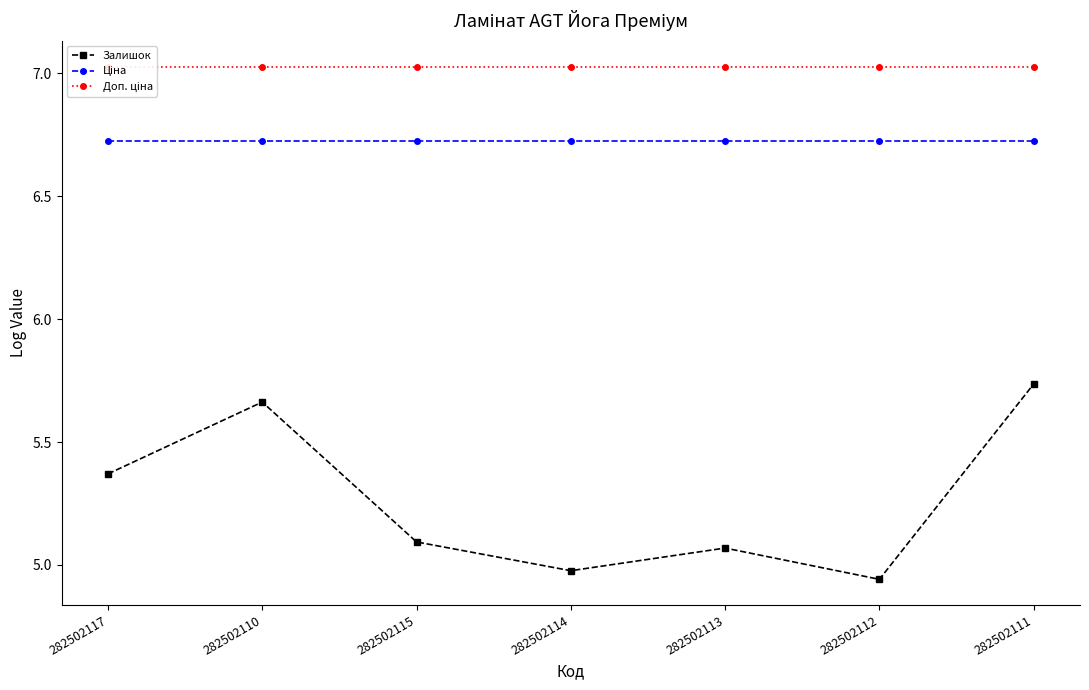

The value of Доп. ціна at 282502110 is 7.0. True or false?

True